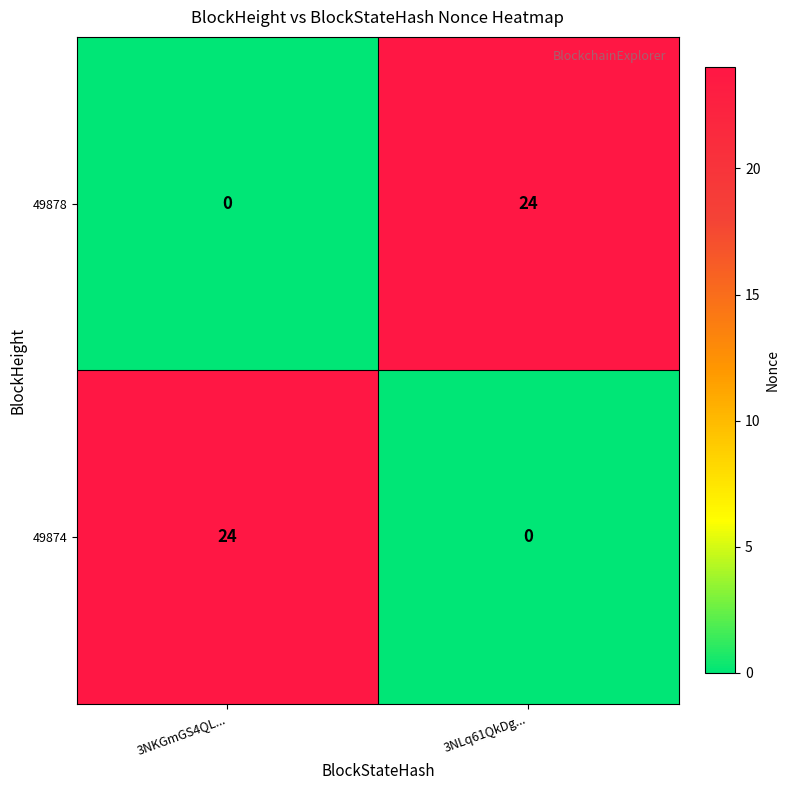

What is the sum of the 49874 values at 3NKGmGS4QL... and 3NLq61QkDg...?

24